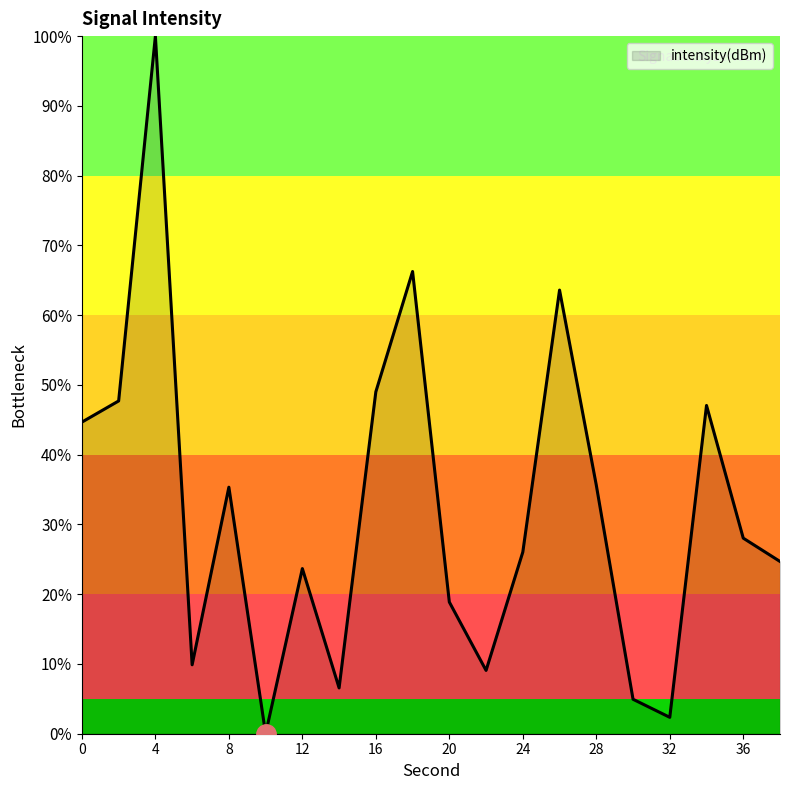

What is the difference between the maximum and minimum values?

100.0